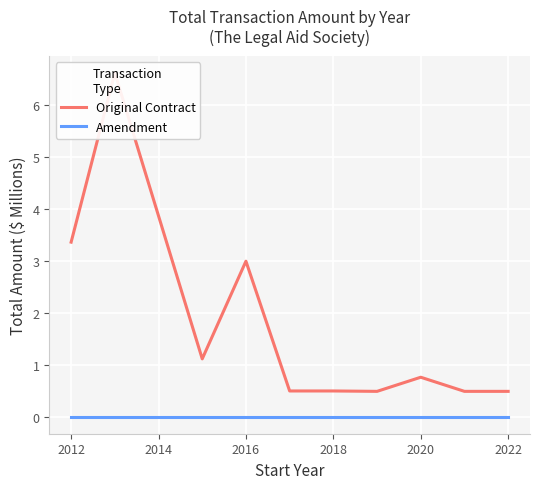

Which series has the largest total across all categories?

Original Contract